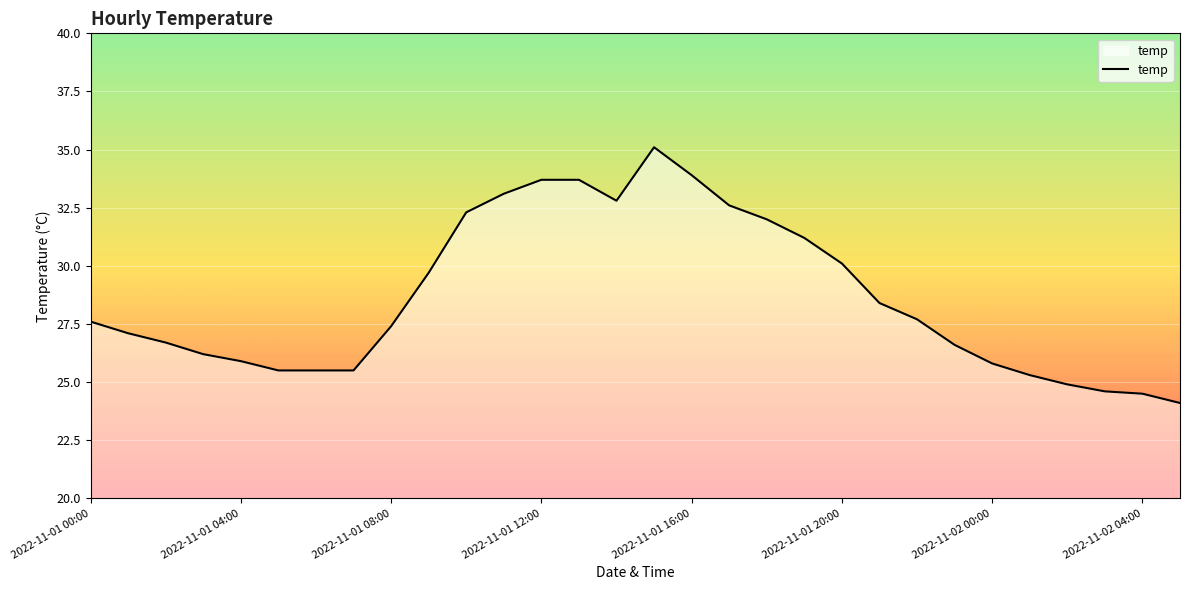

What is the difference between the maximum and minimum values?

11.0